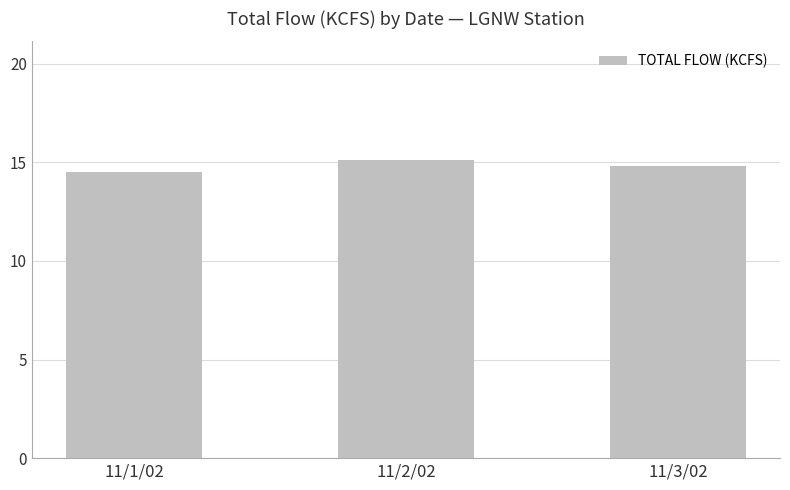

What is the ratio of the value at 11/3/02 to the value at 11/2/02?

1.0